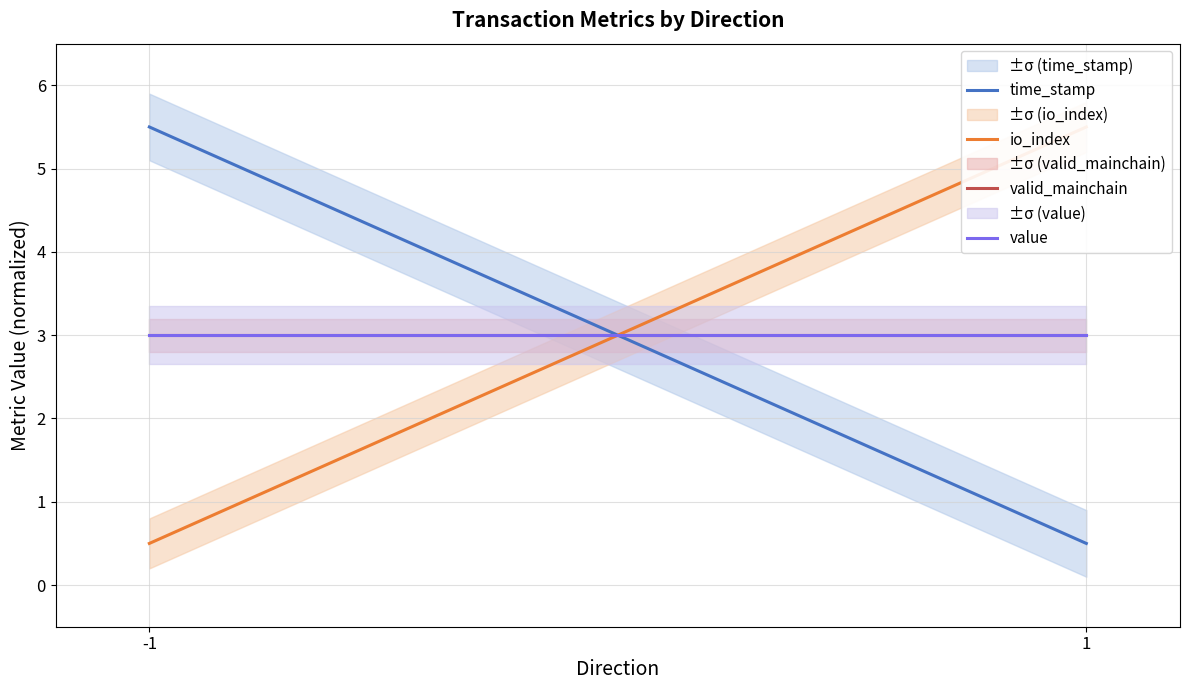

What are all the series names shown in the legend?

time_stamp, io_index, valid_mainchain, value